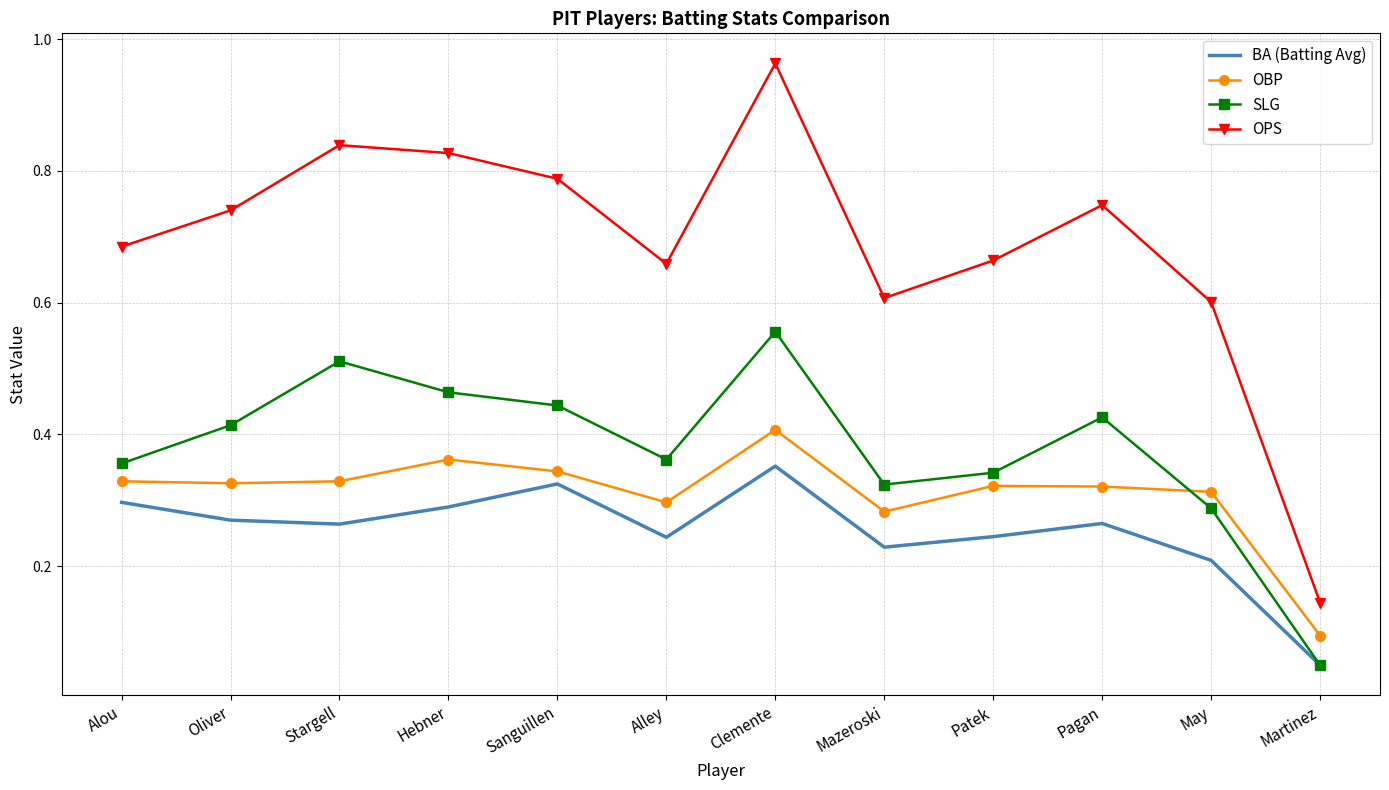

At which category does SLG reach its first local valley?

Alley